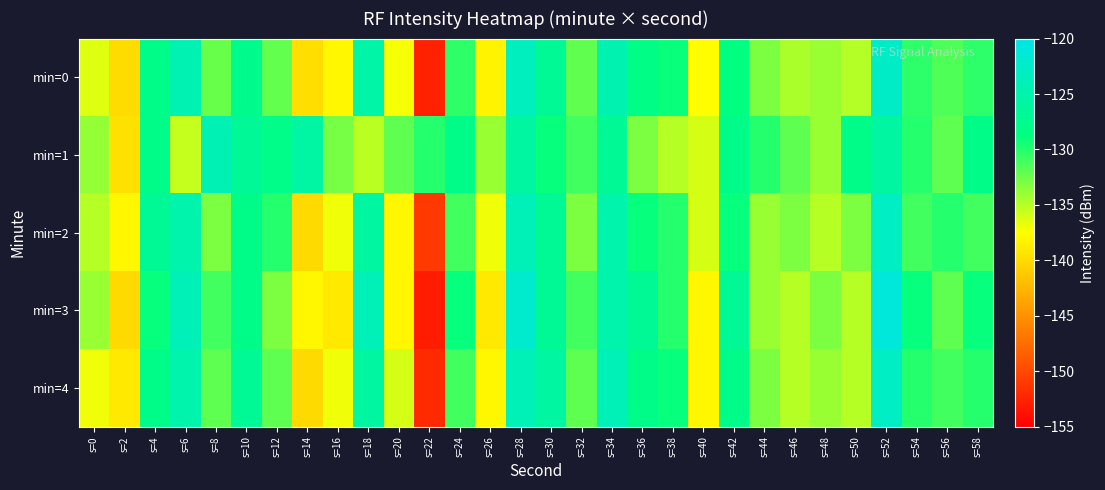

What is the spread (max minus min) of values at s=10?

1.2